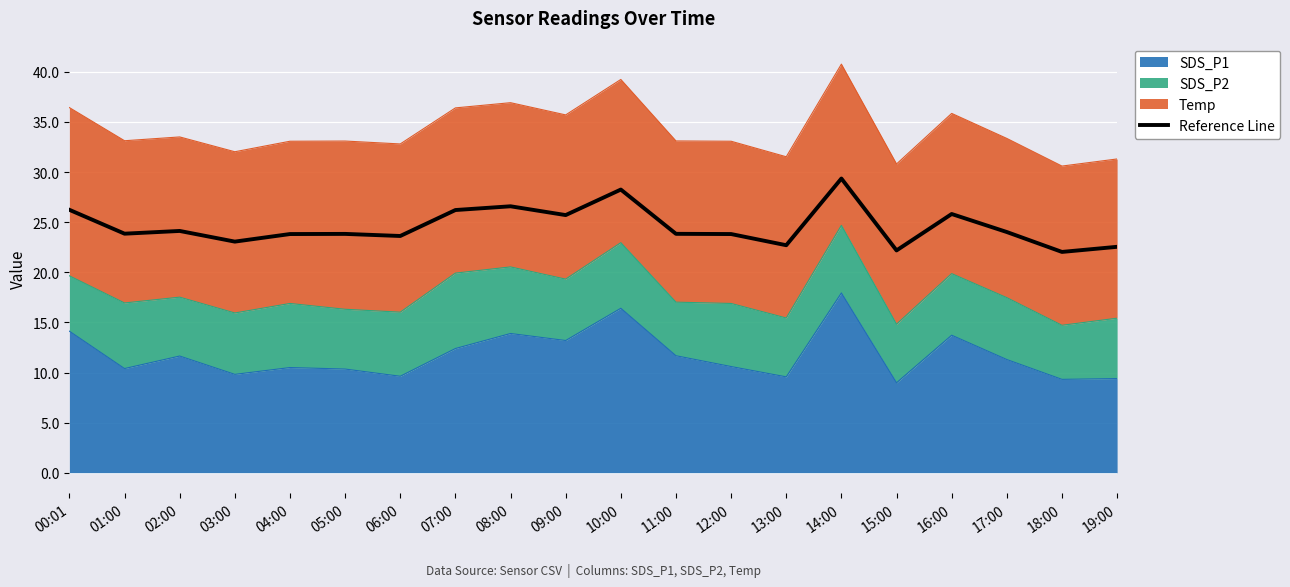

What is the value of the 11th point from the left?

28.3